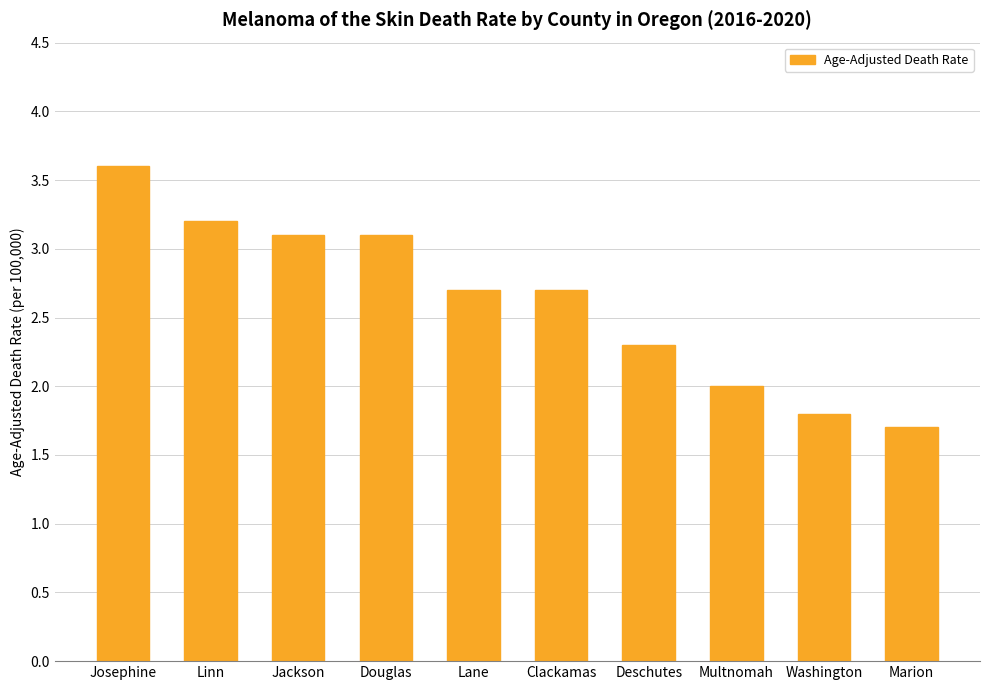

Reading left to right, list all the values displayed in this chart.

3.6	3.2	3.1	3.1	2.7	2.7	2.3	2.0	1.8	1.7